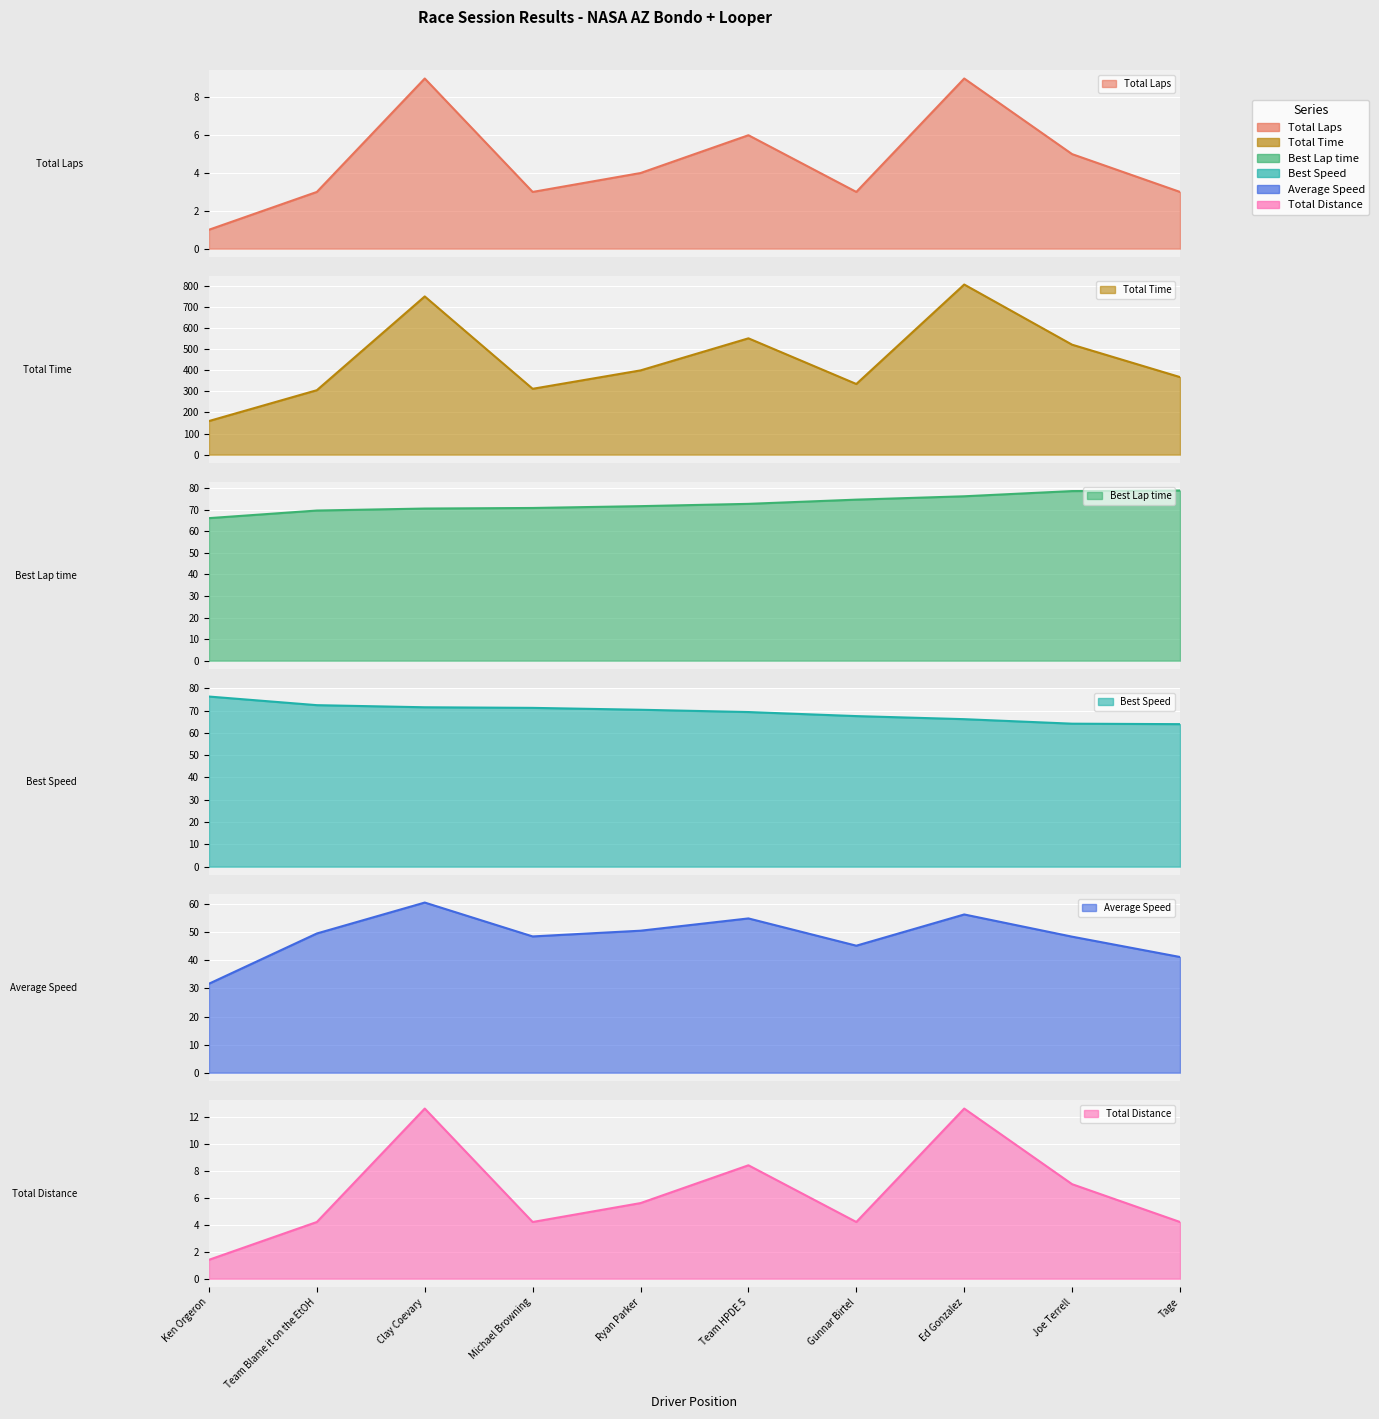

How many interior local peaks does the Total Distance series have?

3